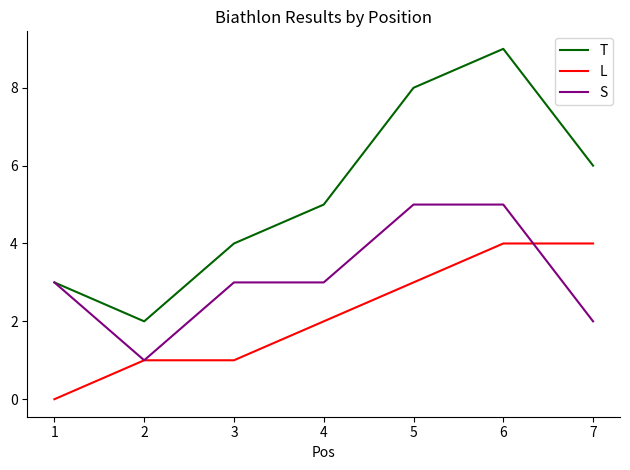

The value of L at 2 is 1. True or false?

True